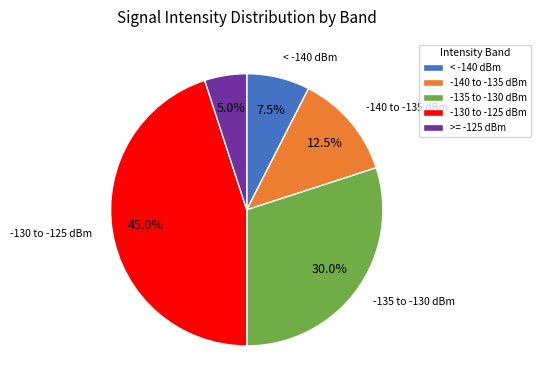

Is there any slice that represents more than half of the pie?

No